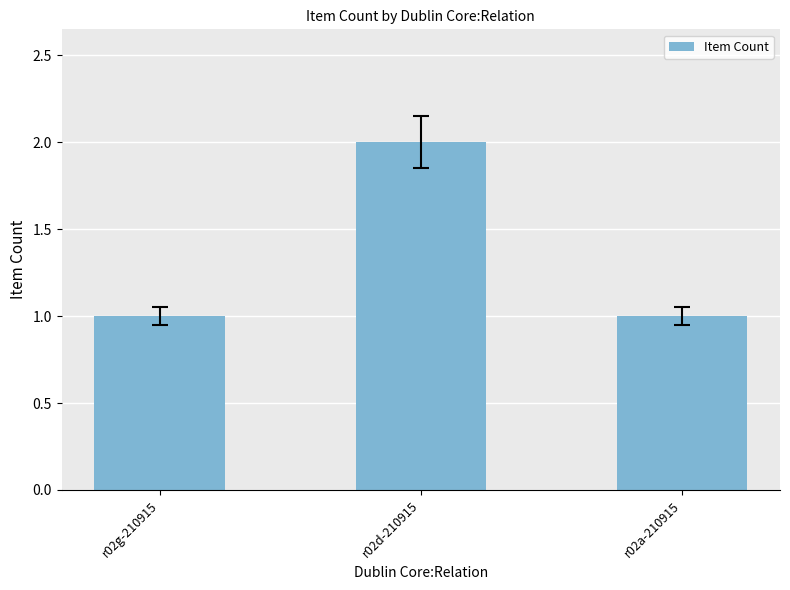

What is the smallest value displayed?

1